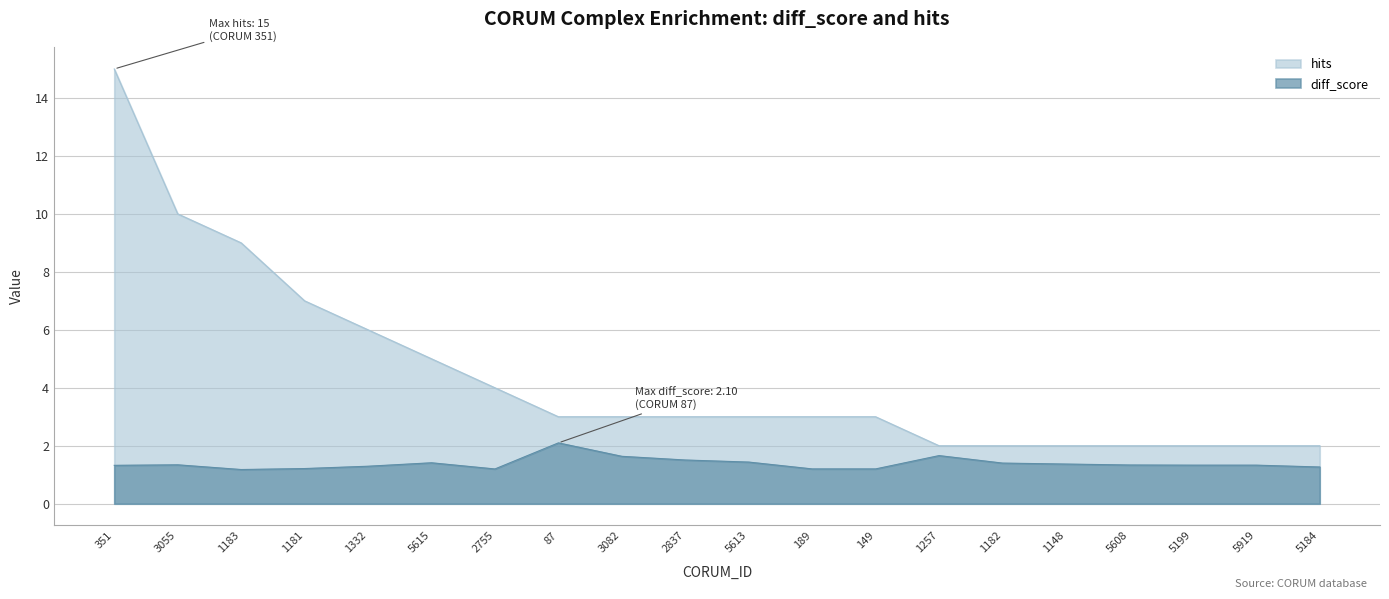

List the series in order of their peak value, lowest first.

diff_score, hits